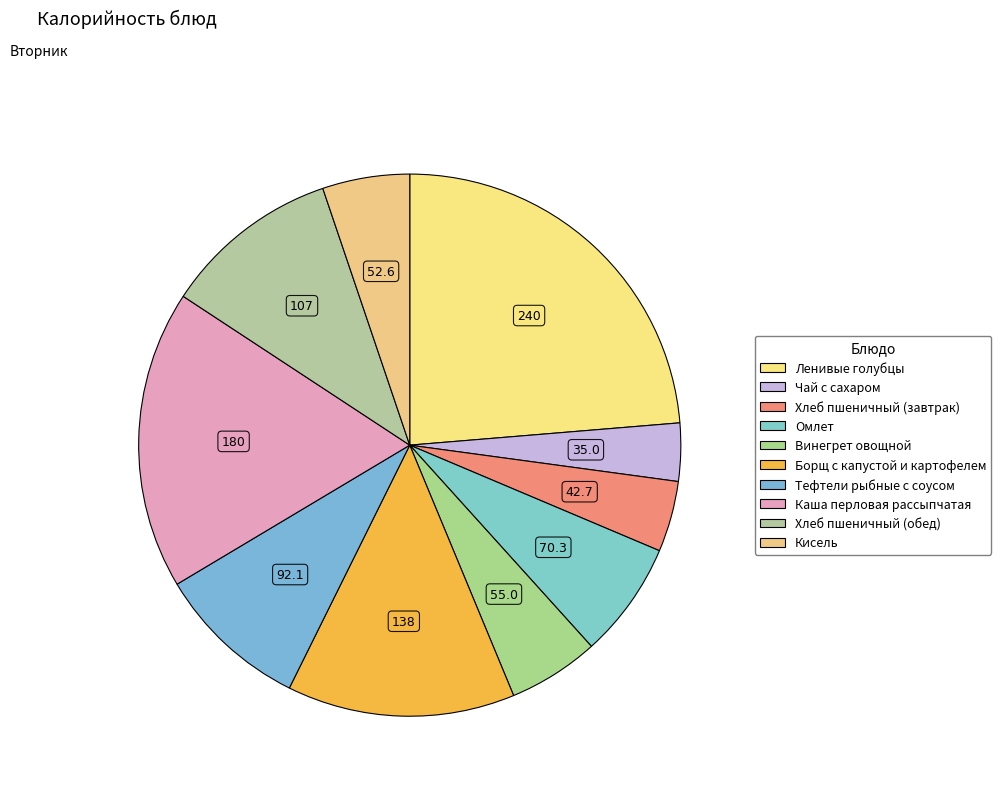

The Хлеб пшеничный (обед) slice represents 4% of the pie. True or false?

False